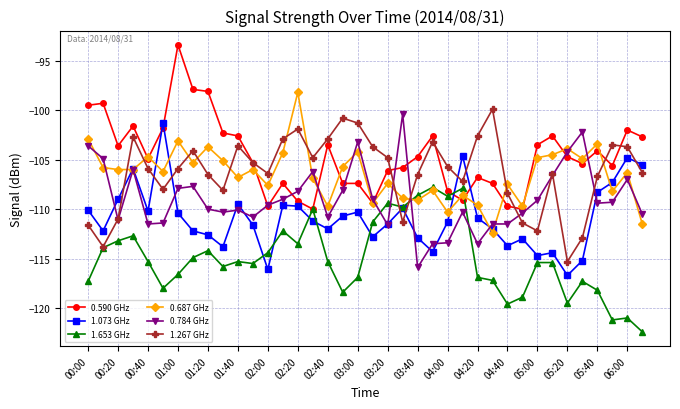

True or false: 1.267 GHz and 1.073 GHz intersect in this chart.

True